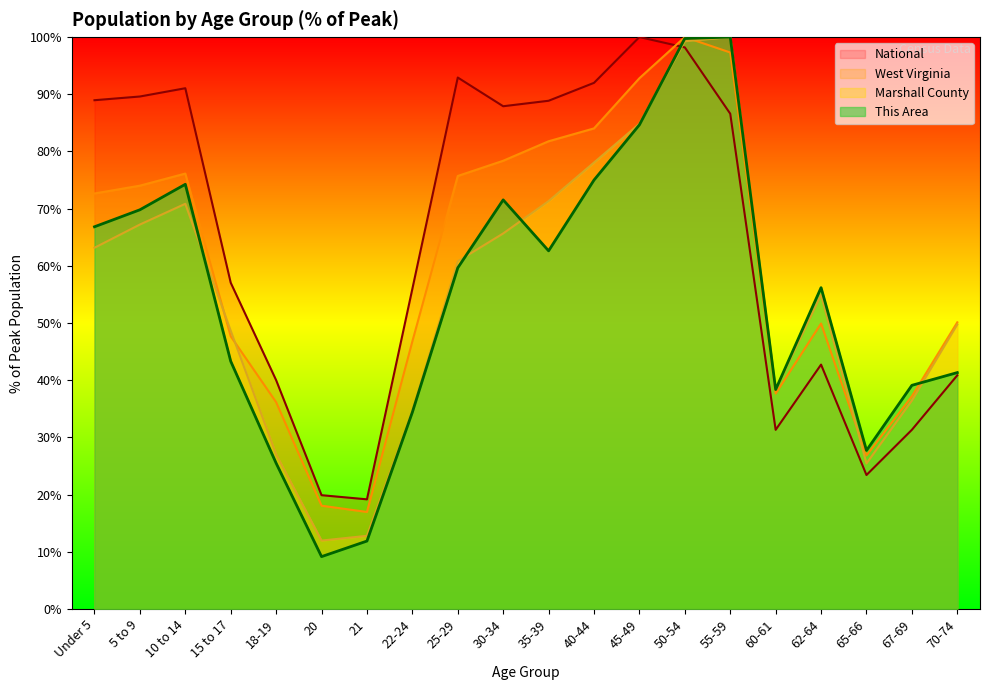

How many series are shown in this chart?

4